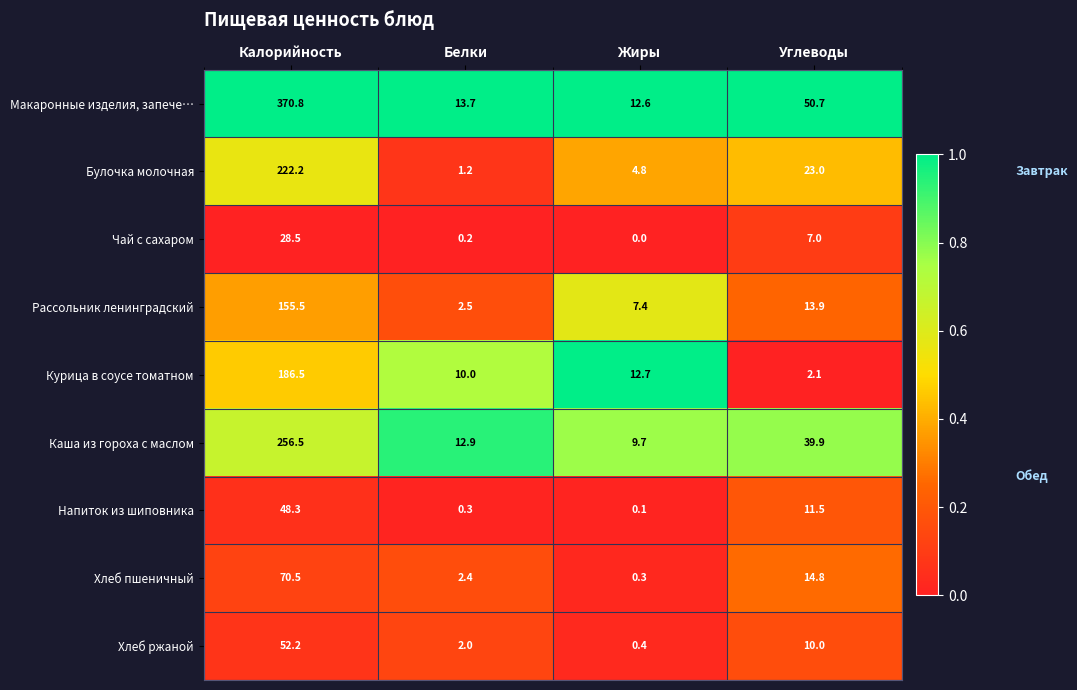

Which series has the largest total across all categories?

Макаронные изделия, запече…